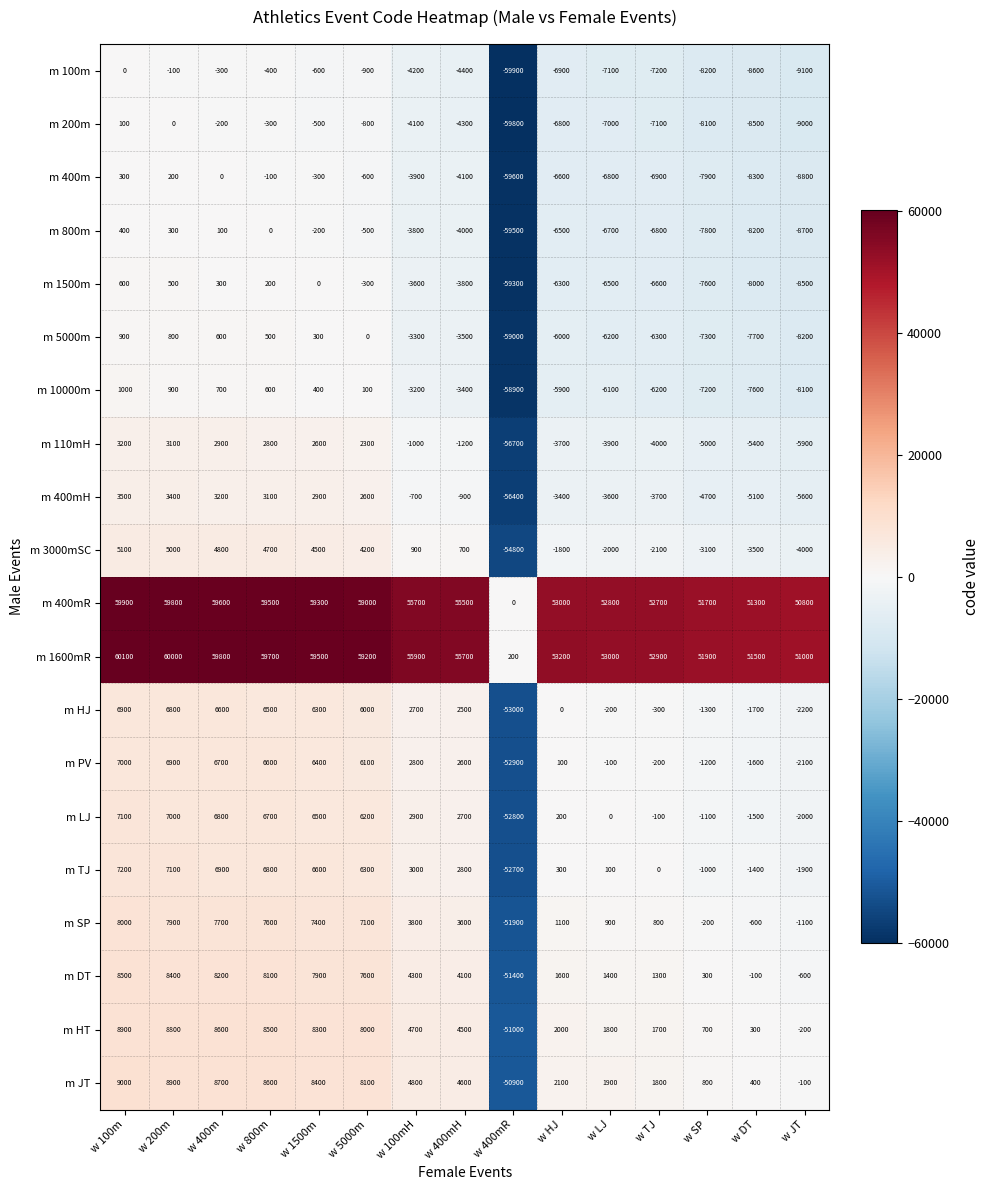

What is the difference between the second highest and second lowest values in the m JT series?

9000